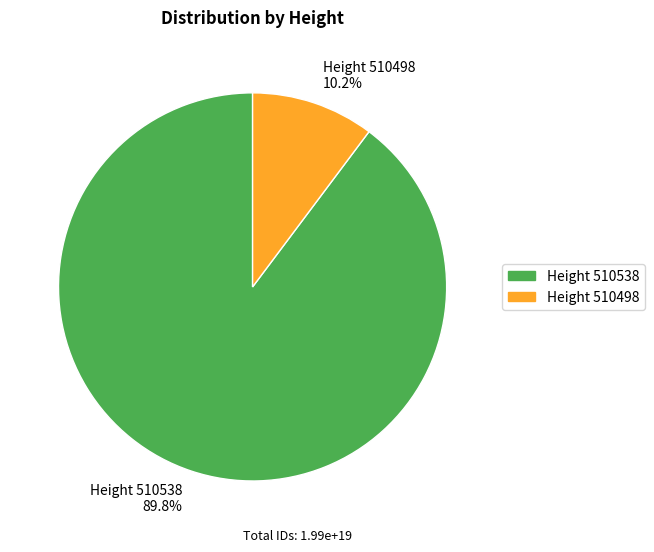

What is the majority slice?

Height 510538